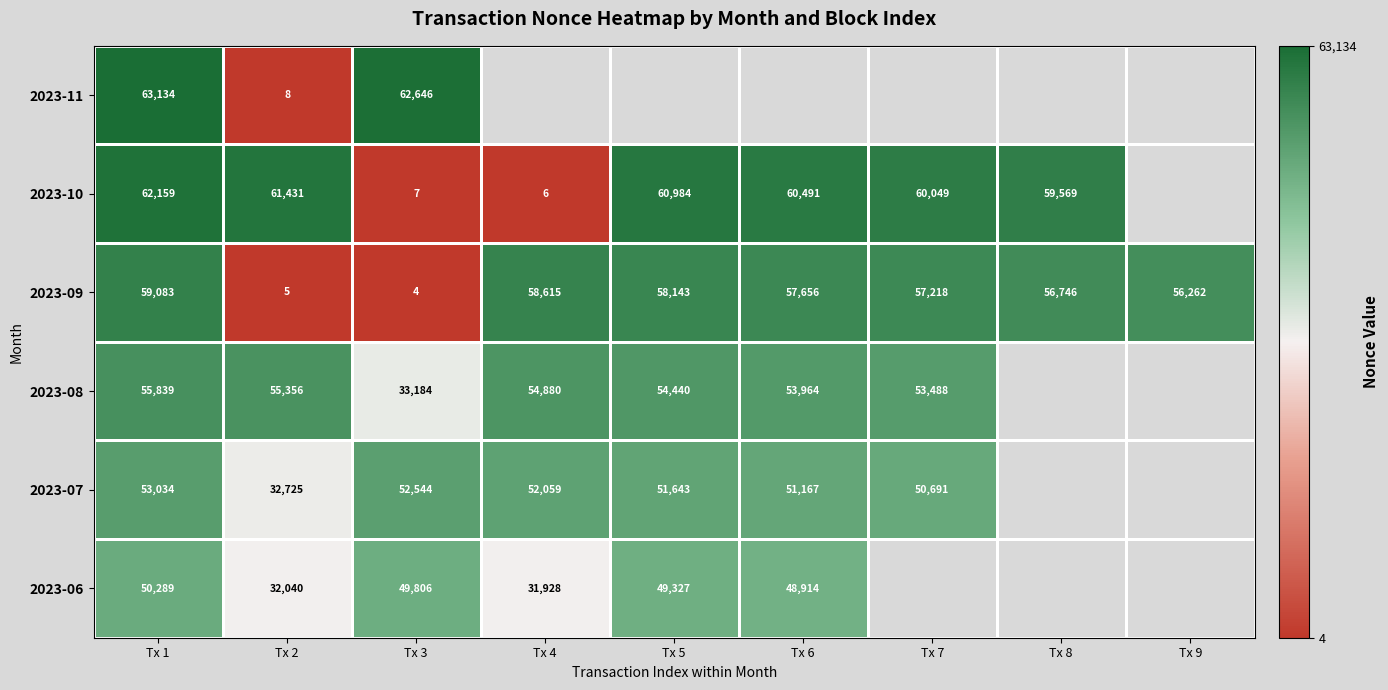

What is the minimum value shown in the chart?

4.0